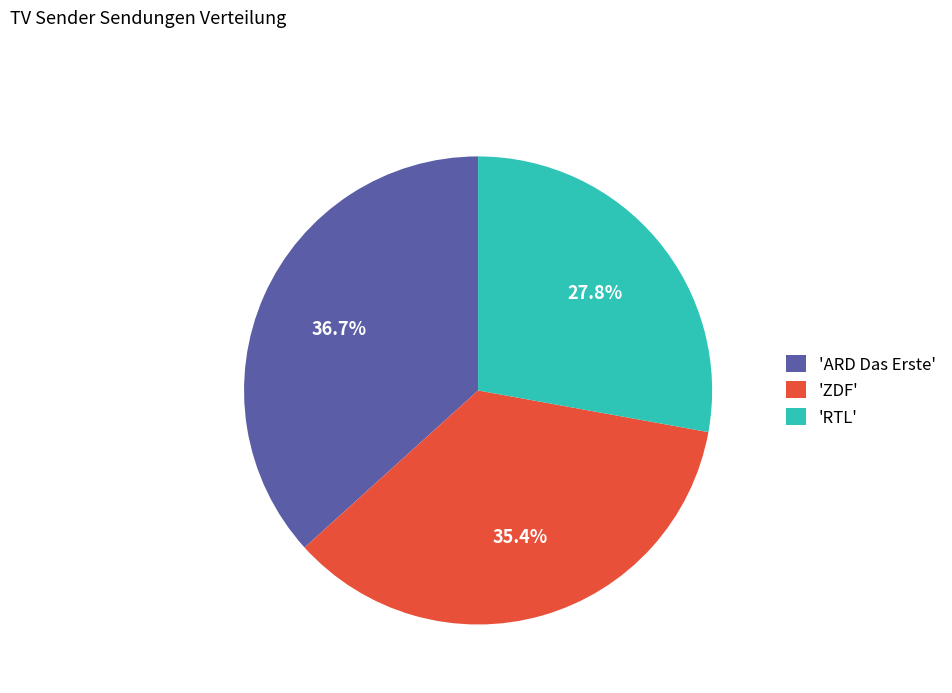

Does any single category account for the majority?

No